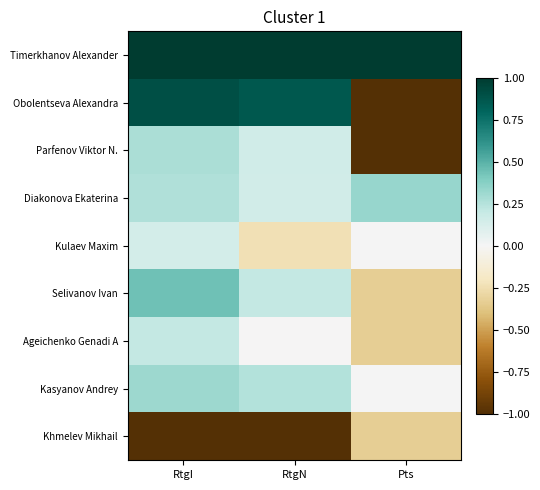

Which series changed the most between RtgI and Pts?

Obolentseva Alexandra